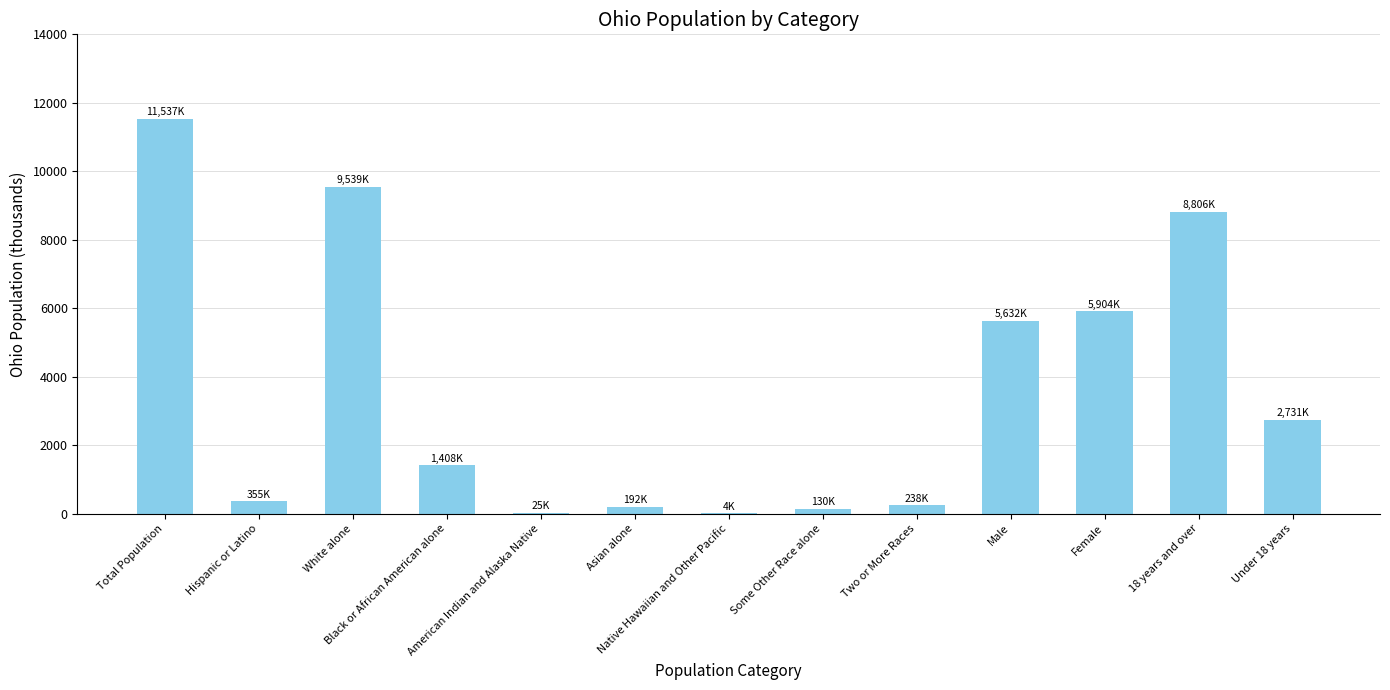

What is the sum of all values?

46500.7